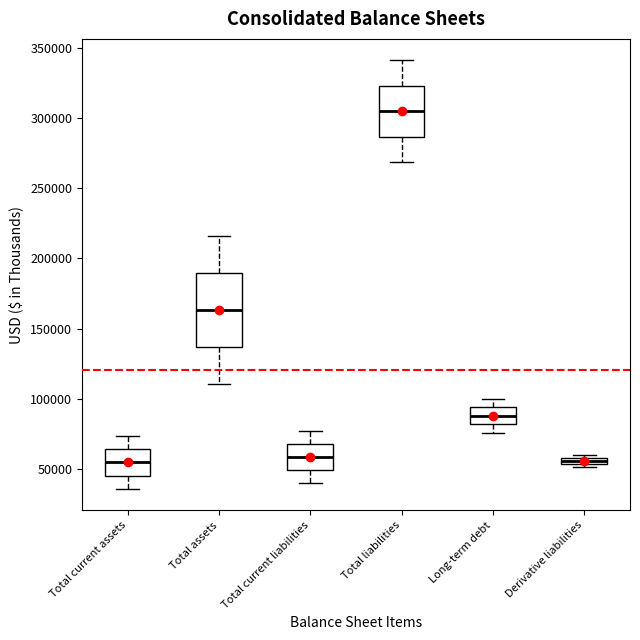

Where does the lower whisker of the box for Total current liabilities end on the y-axis? The values are not printed on the chart, so give them approximately, as read against the axis.

40000